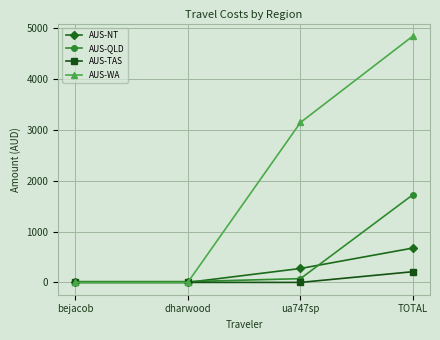

Where is AUS-NT nearest to the value 338?

ua747sp